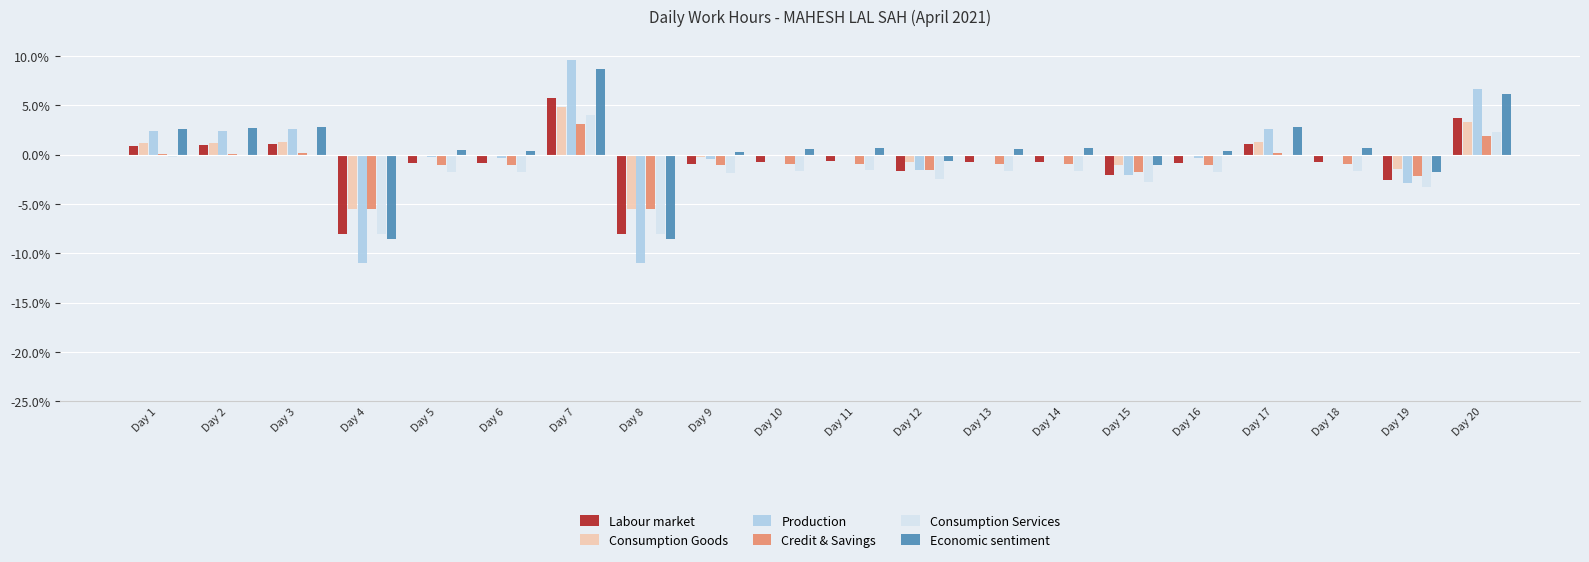

The value of Labour market at Day 8 is -8.0. True or false?

True